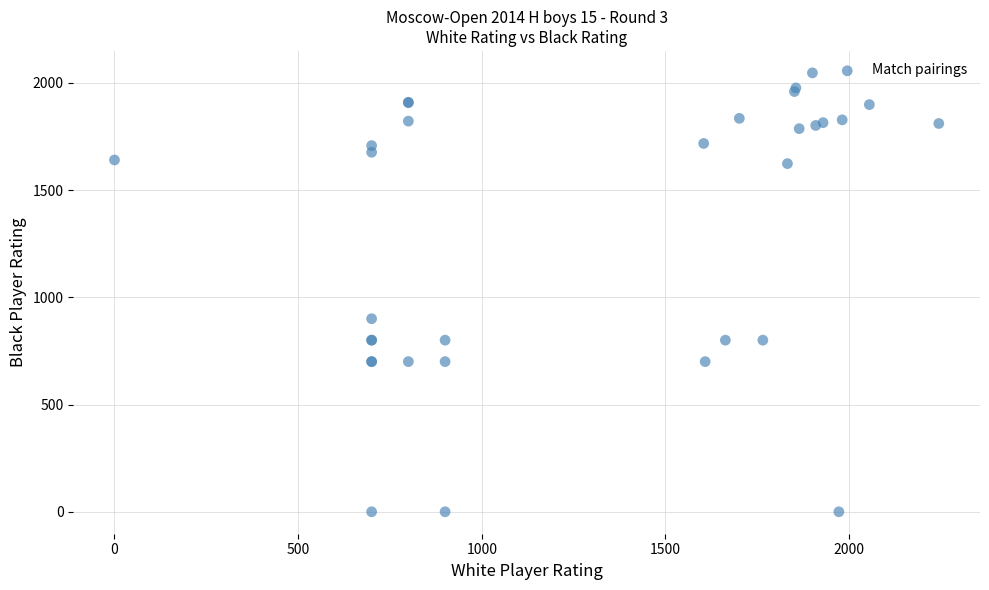

What Y value in the scatter plot is closest to 1023?

900